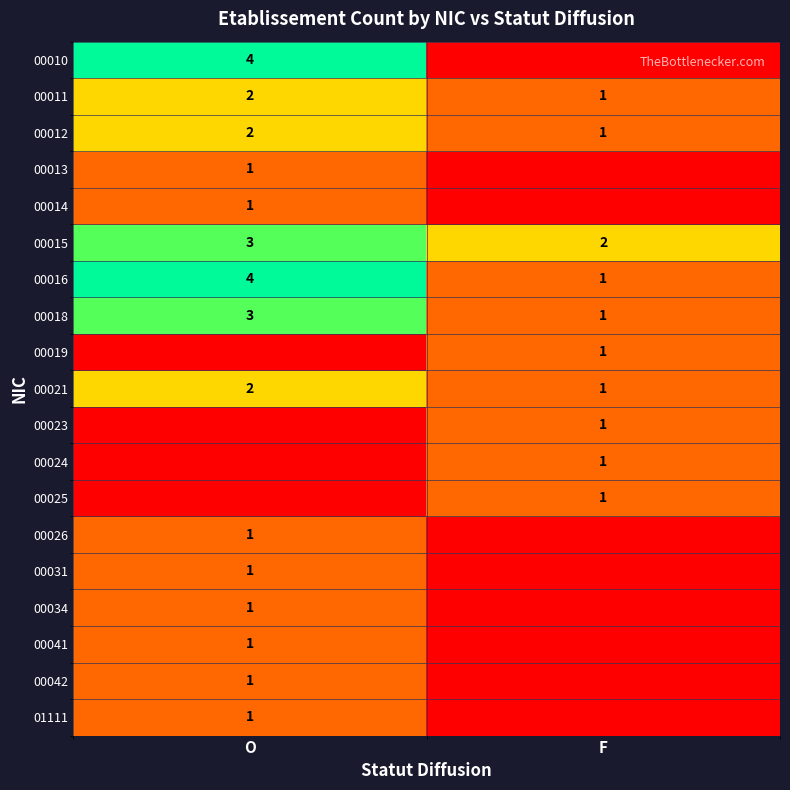

Which category has the highest value across all series?

O